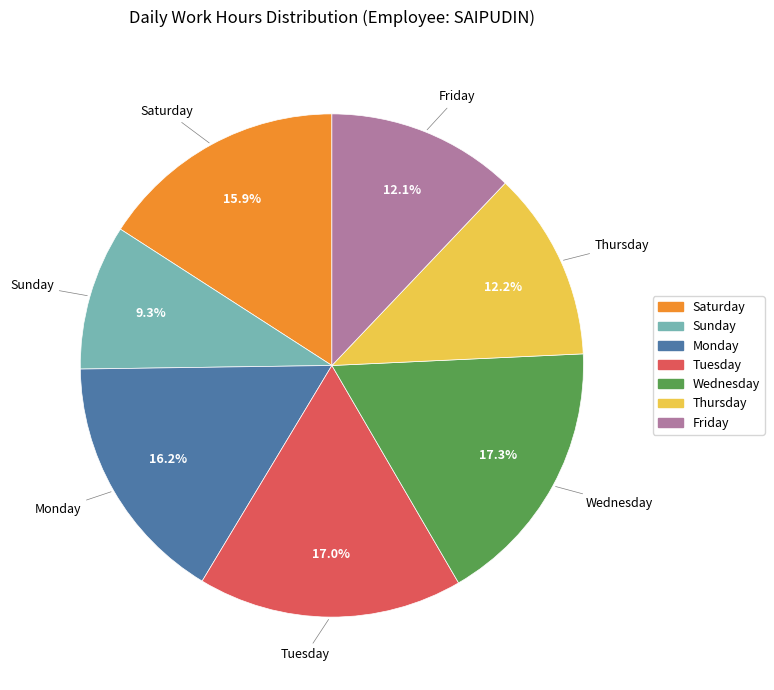

Is there any slice that represents more than half of the pie?

No